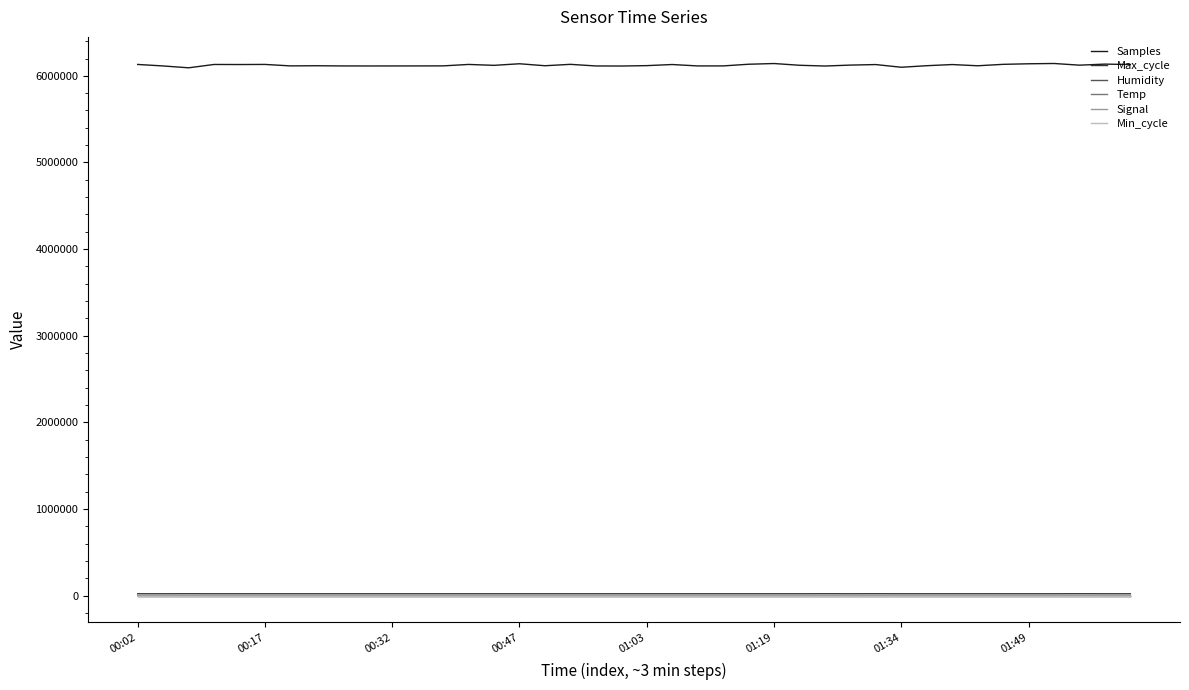

True or false: Signal and Samples intersect in this chart.

False